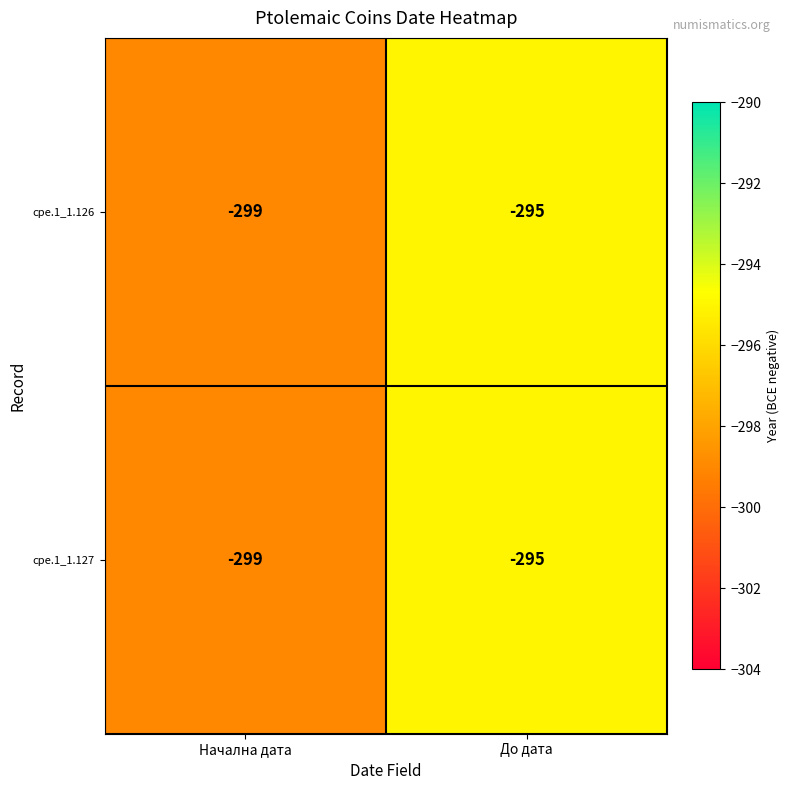

The value of cpe.1_1.127 at До дата is -166. True or false?

False